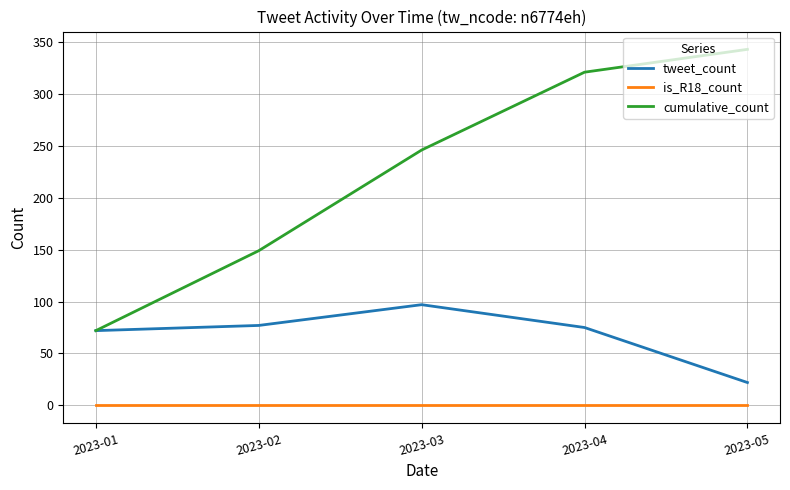

At which label is cumulative_count closest to 207?

2023-03